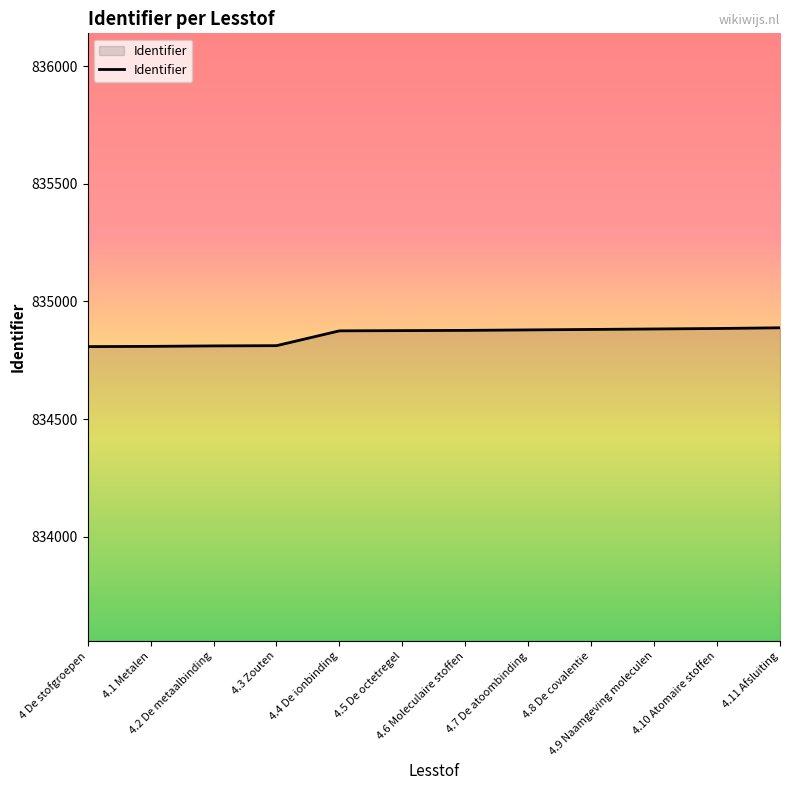

What is the smallest value displayed?

834808